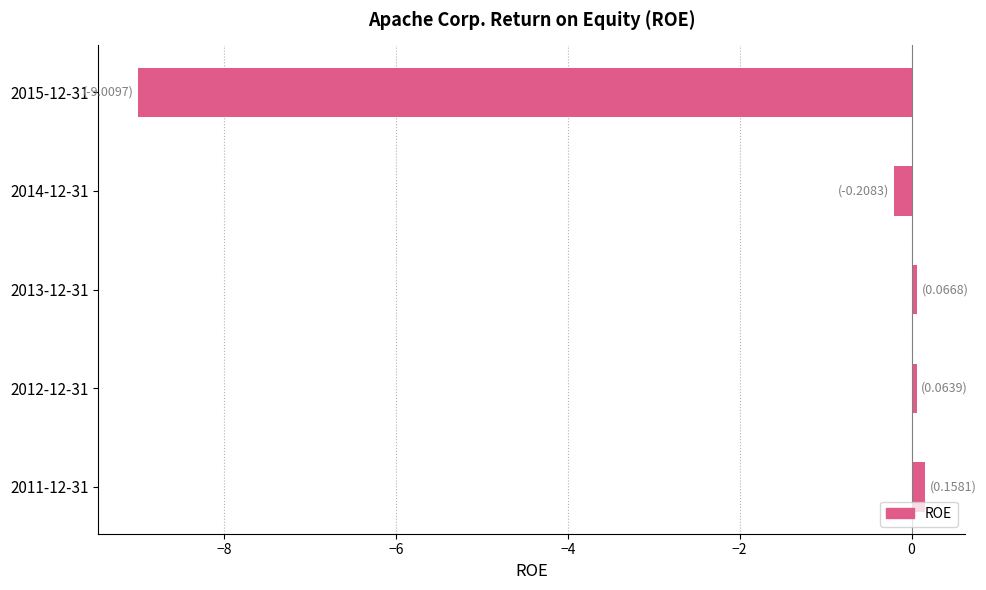

What is the smallest value displayed?

-9.0